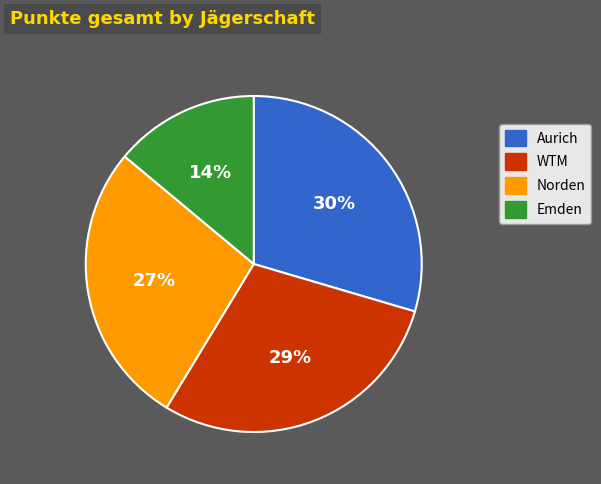

Is the sum of Emden and Norden greater than half?

No